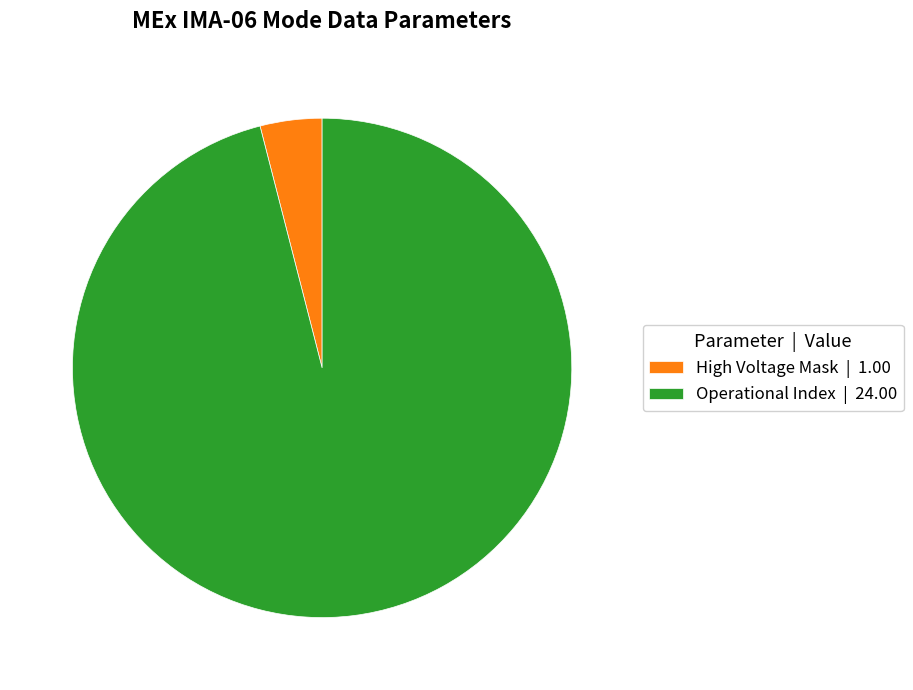

How many segments does this pie chart have?

2